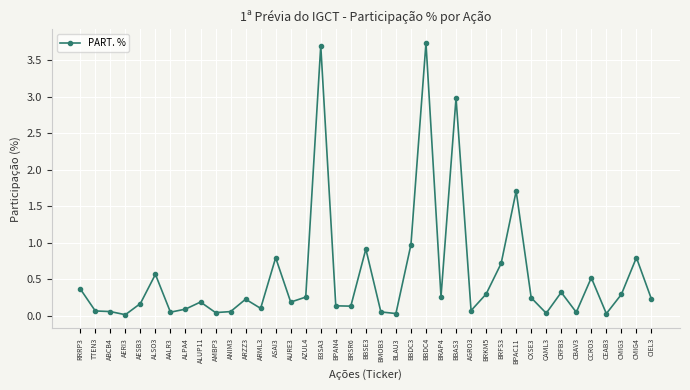

What is the difference between the second highest and second lowest values?

3.7